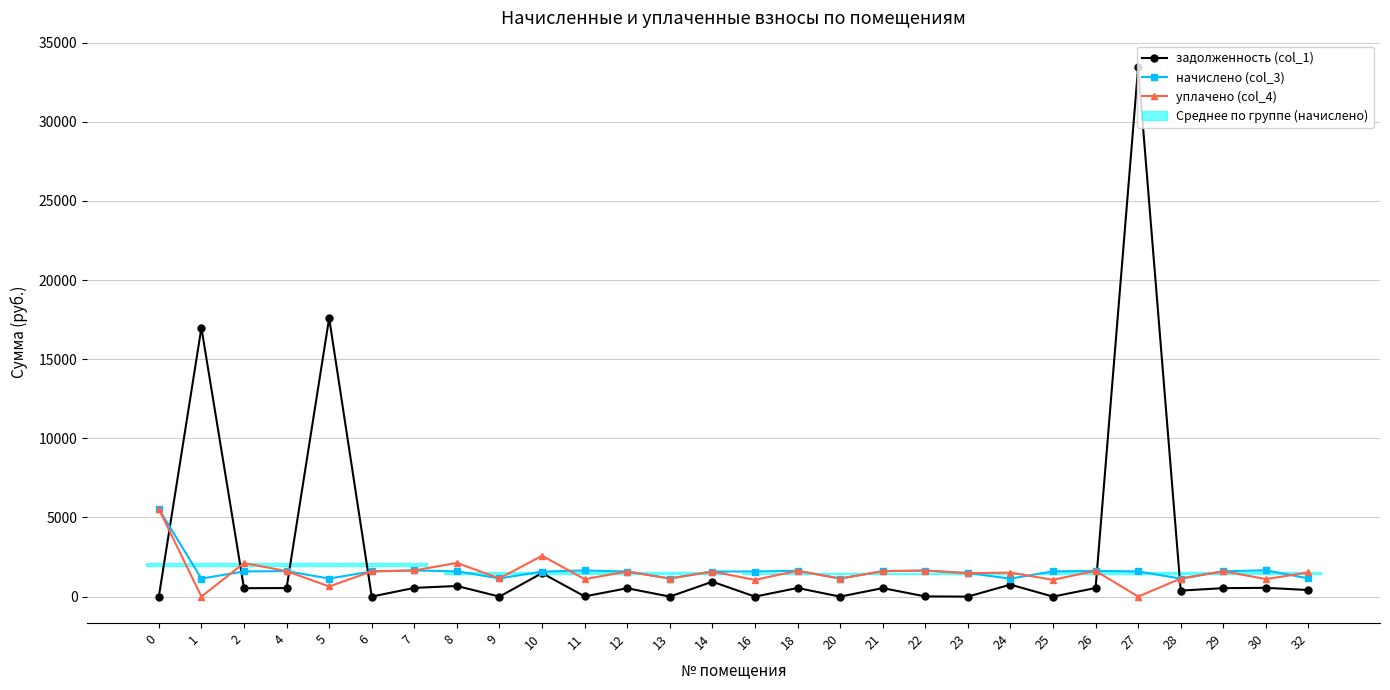

Which series has the widest spread of values?

задолженность (col_1)